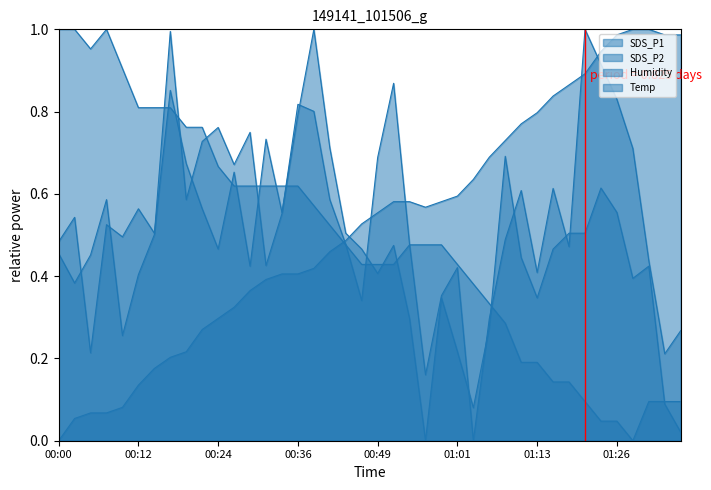

How many series are shown in this chart?

4